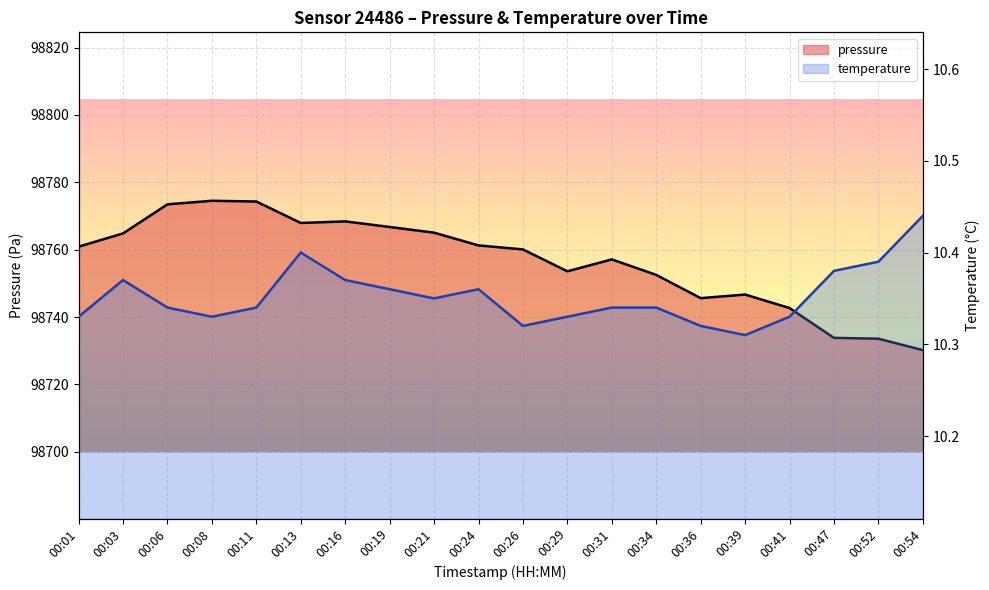

Which series changed the most between 00:24 and 00:34?

pressure